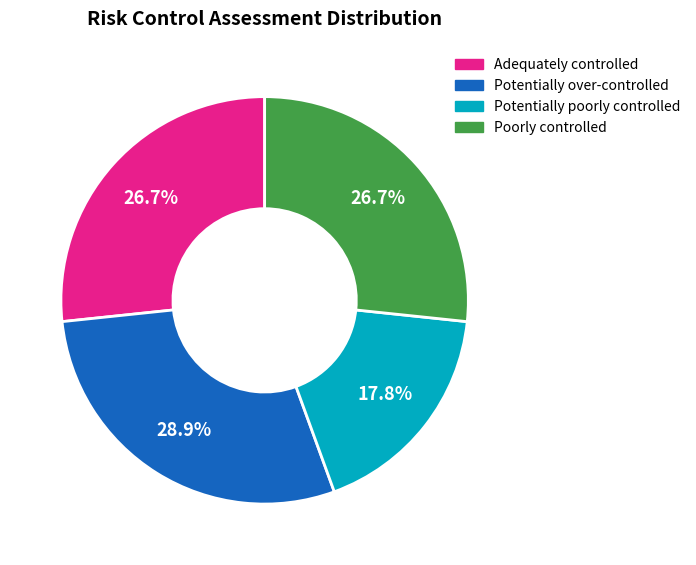

What percentage do Potentially over-controlled and Potentially poorly controlled together represent?

46.7%